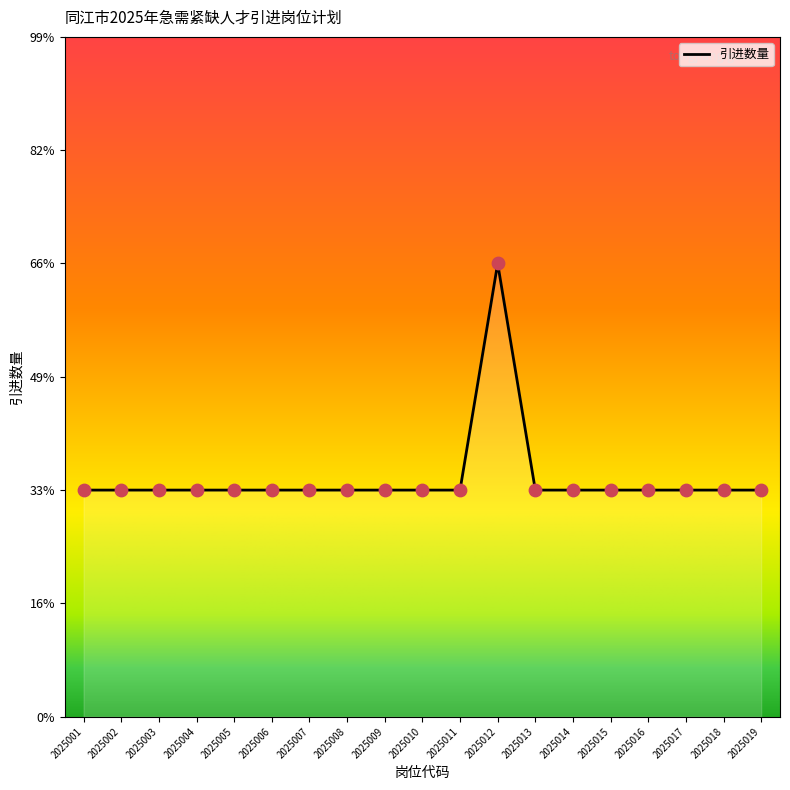

Is this an area chart (filled region under the line)?

Yes